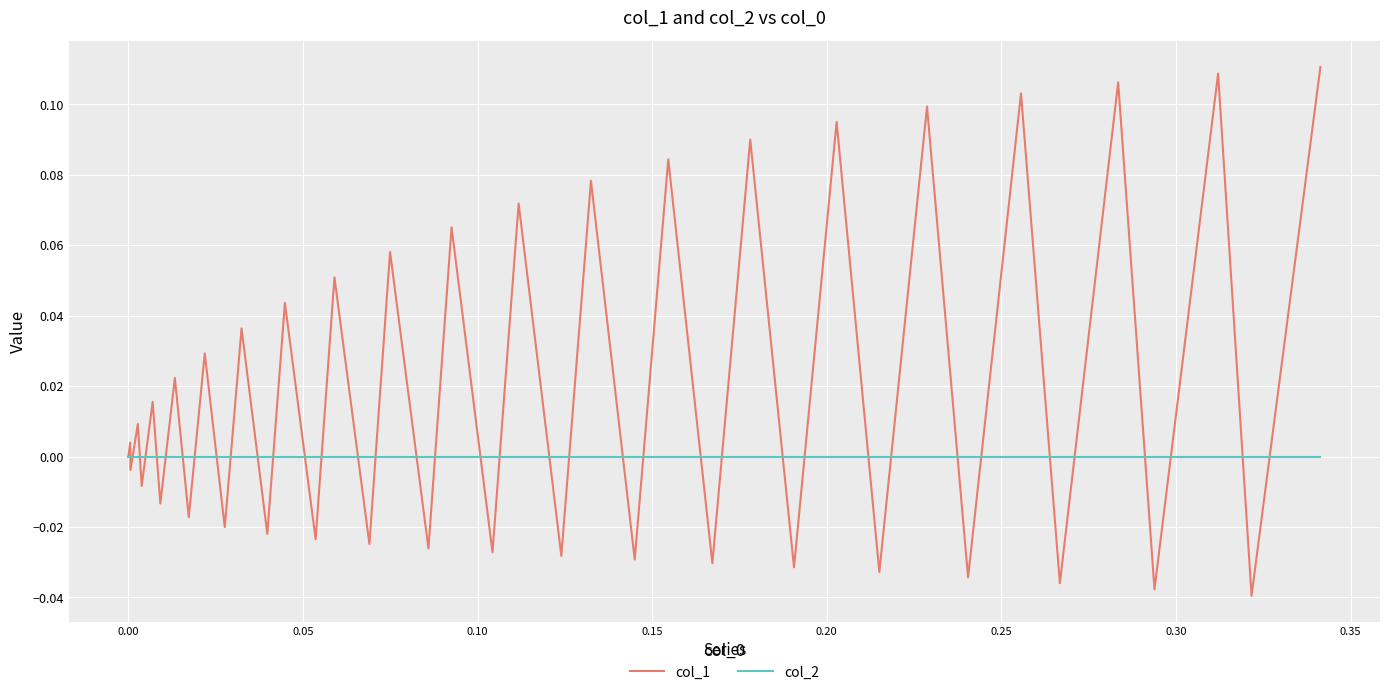

Which series has the largest total across all categories?

col_1